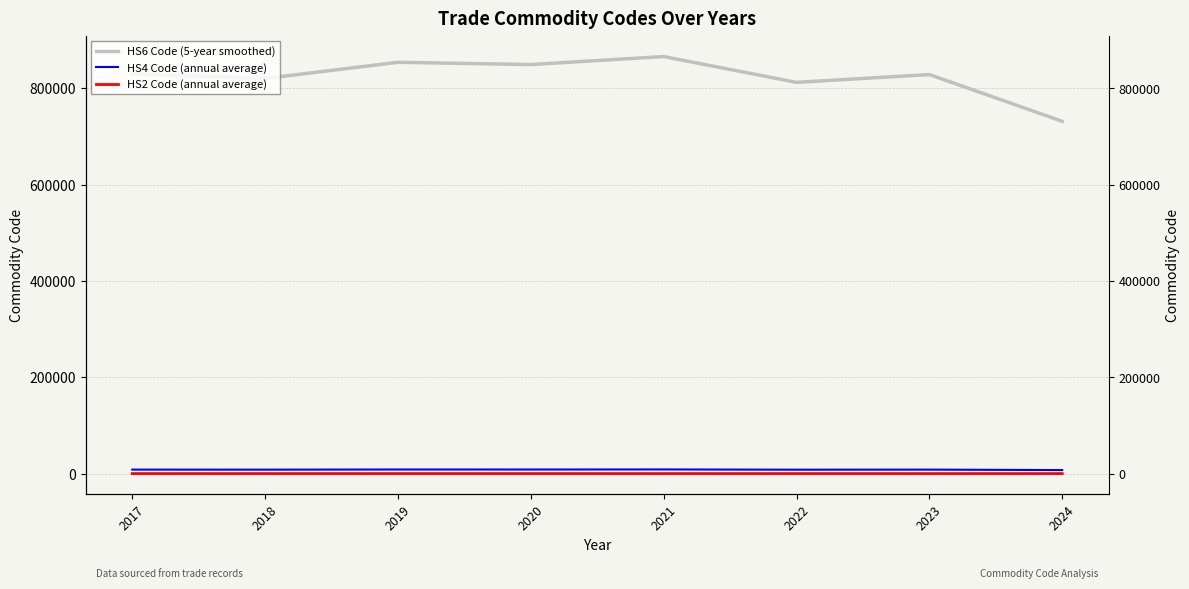

True or false: HS6 Code (5-year smoothed) has more than 2 interior local peaks.

True